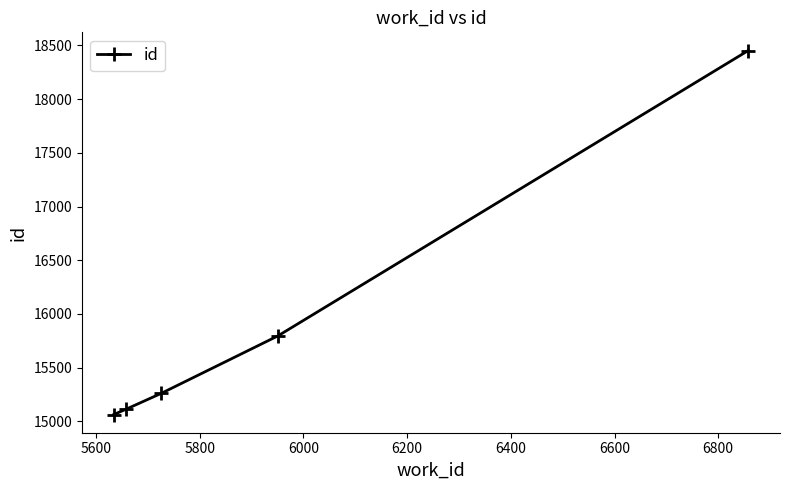

What is the value of the 1st point from the left?

15064